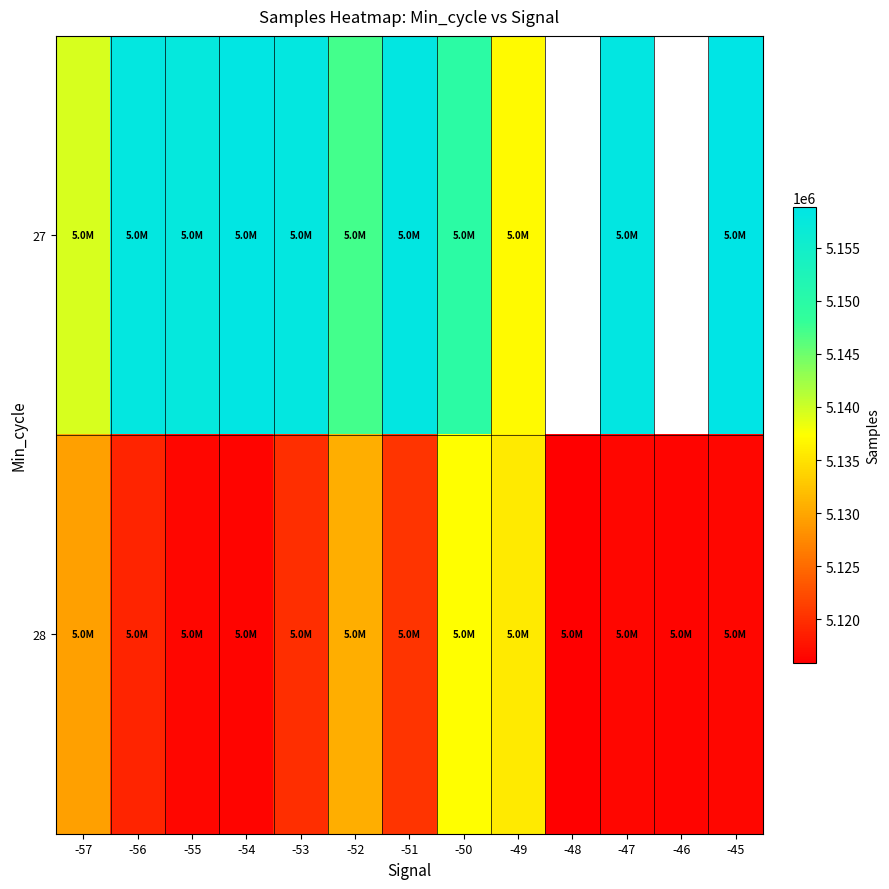

What is the average value of the 28 series?

5122345.7